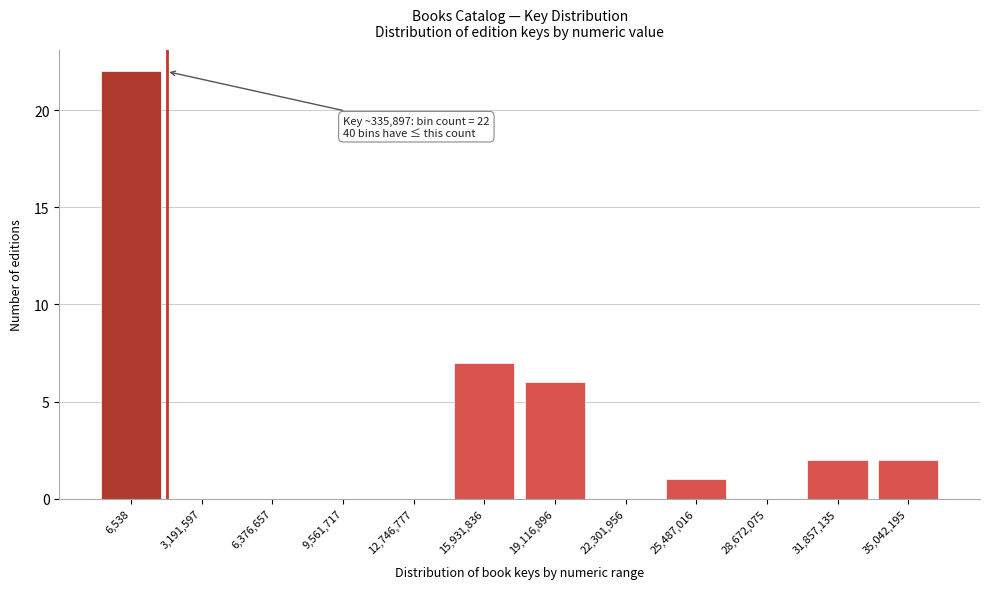

Reading left to right, extract all data points from this chart.

6,538=22	3,191,597=0	6,376,657=0	9,561,717=0	12,746,777=0	15,931,836=7	19,116,896=6	22,301,956=0	25,487,016=1	28,672,075=0	31,857,135=2	35,042,195=2